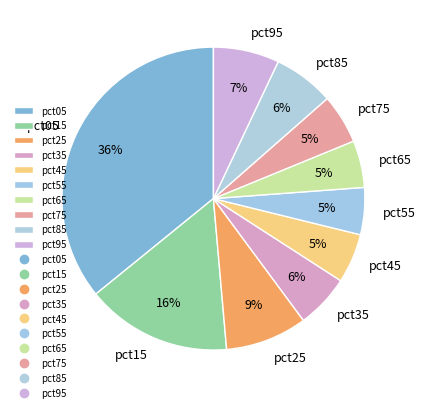

Approximately how many times larger is the value at pct55 compared to pct15?

0.3